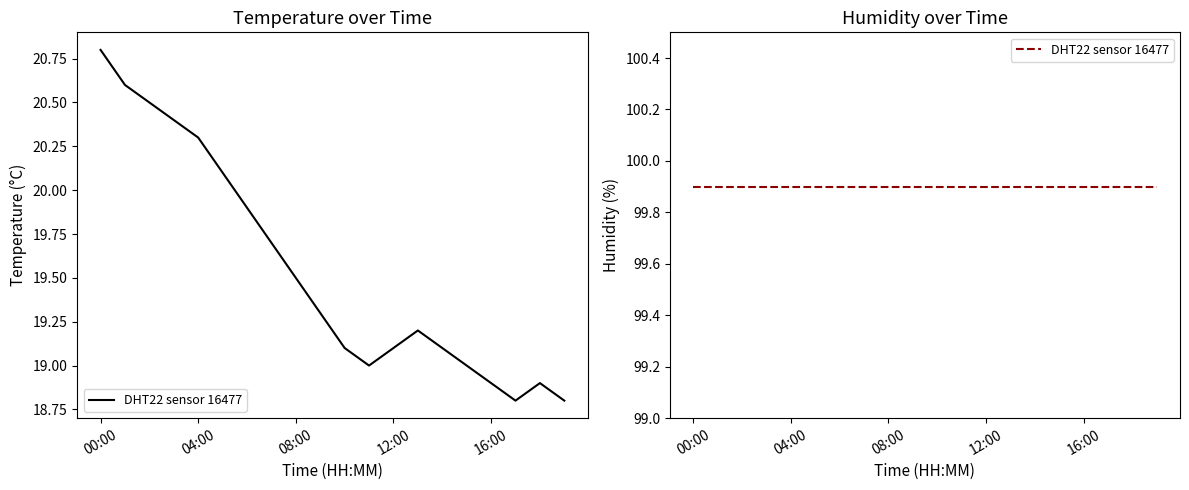

What is the sum of the values at 06:00 and 16:00?

38.8